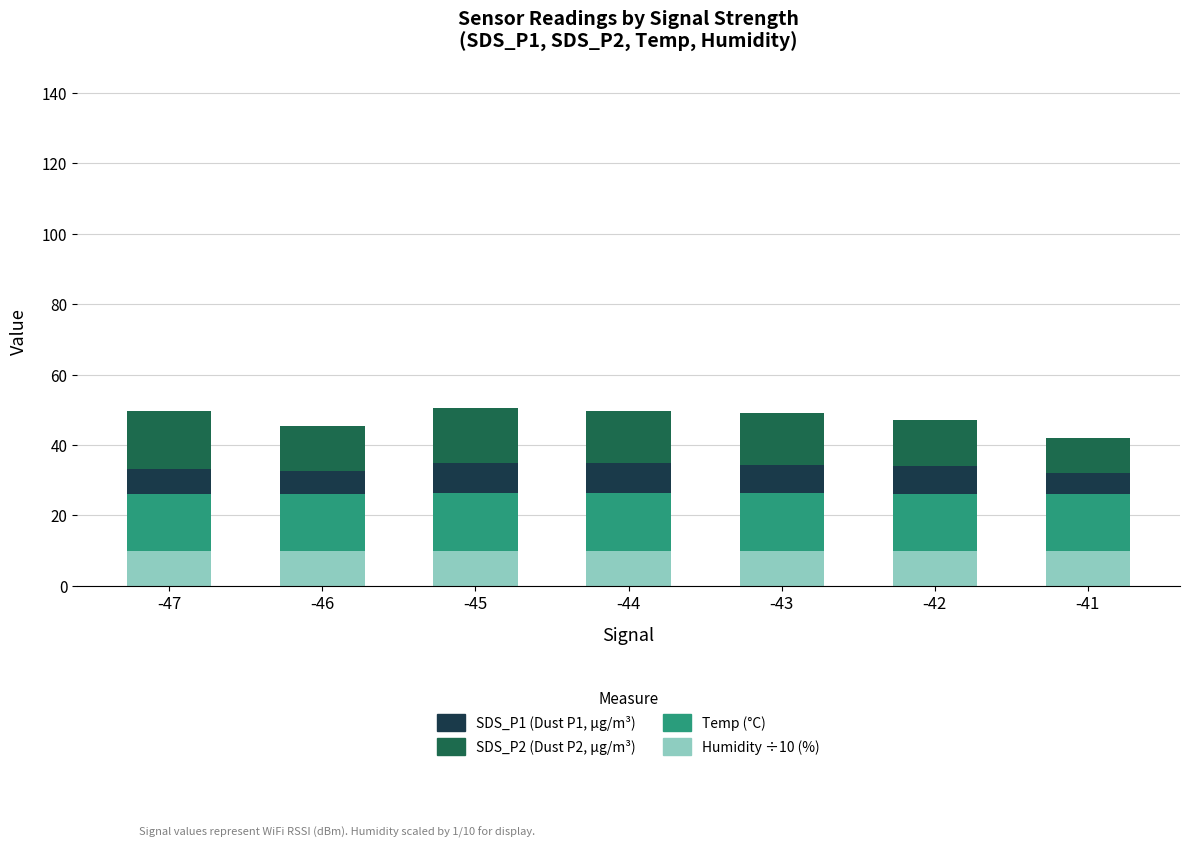

What is the total value across all series at -43?

49.2